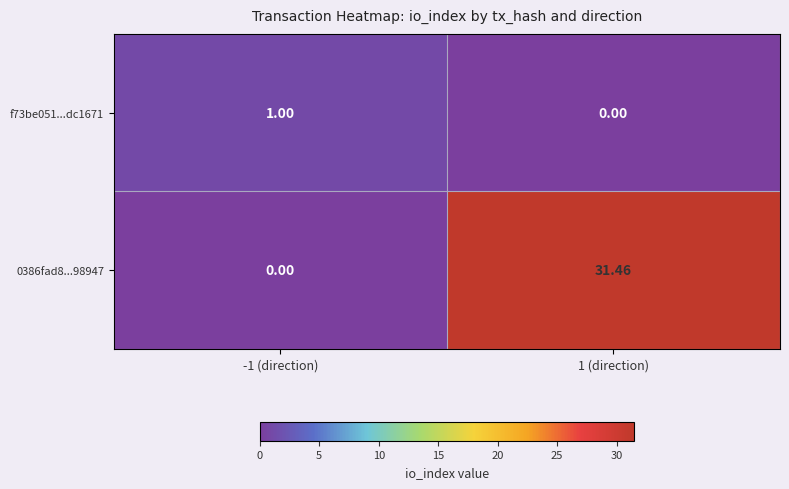

Rank the series by their maximum value, from lowest to highest.

f73be051...dc1671, 0386fad8...98947